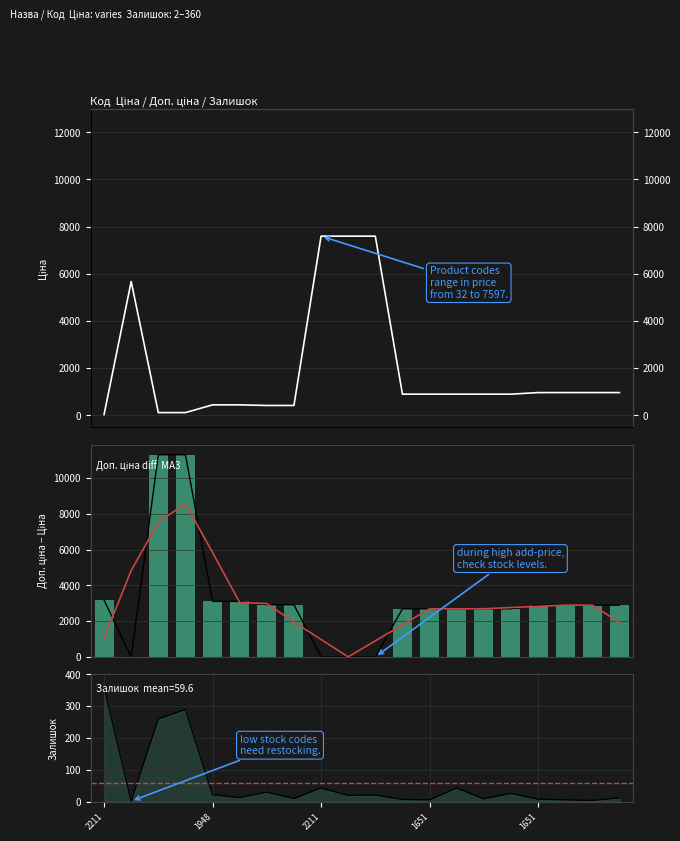

List the series in order of their overall mean, lowest first.

Залишок, Ціна